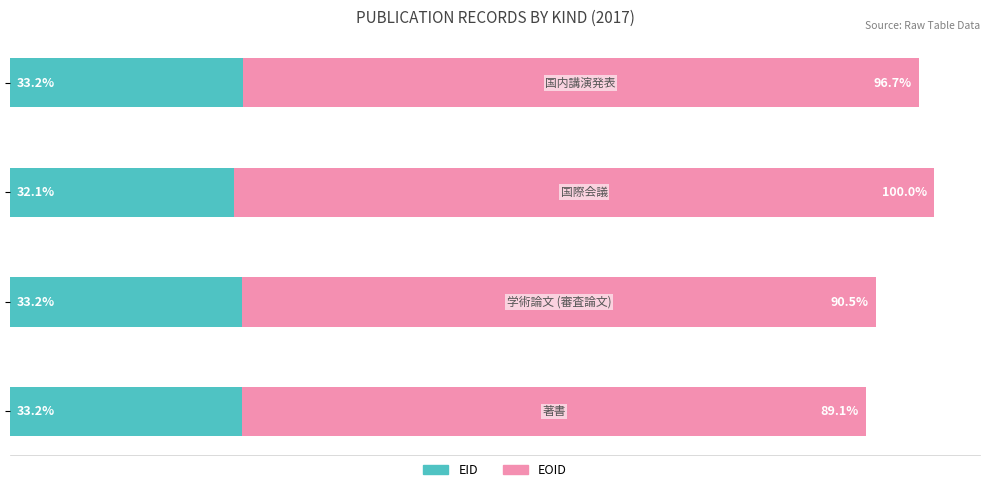

What are all the series names shown in the legend?

EID, EOID